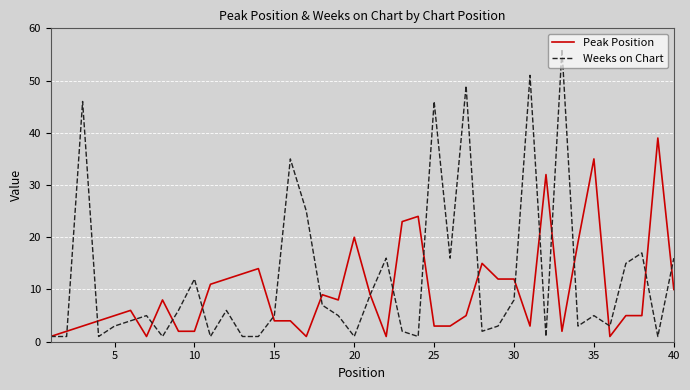

Rank the series by their average value, from highest to lowest.

Weeks on Chart, Peak Position